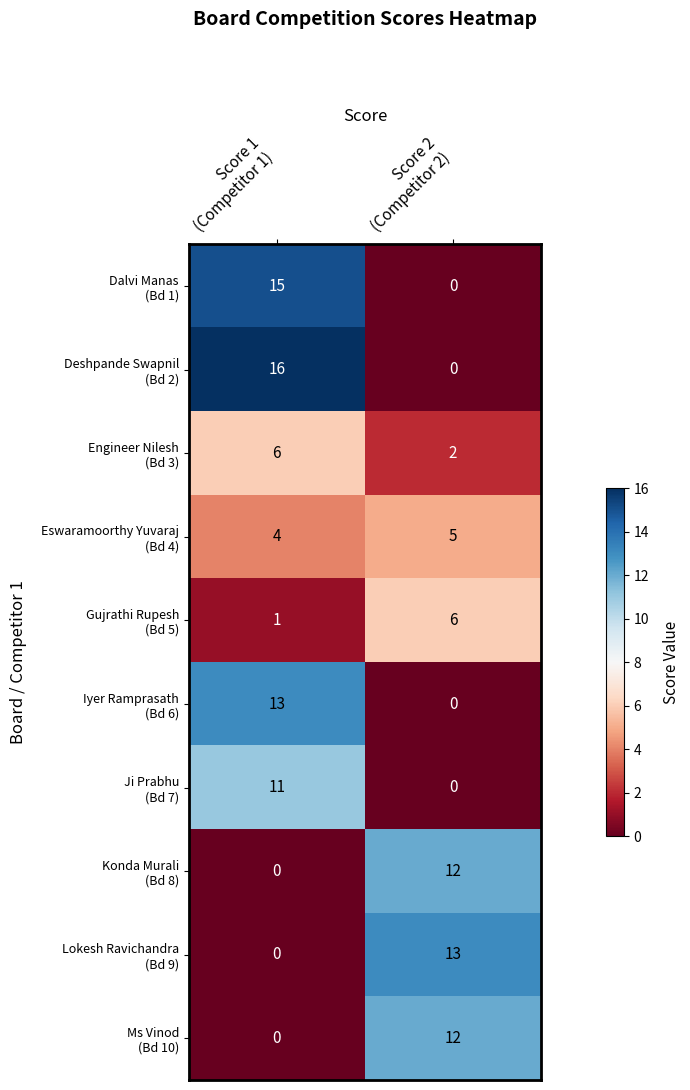

What is the difference between the highest and lowest values at Score 1
(Competitor 1)?

16